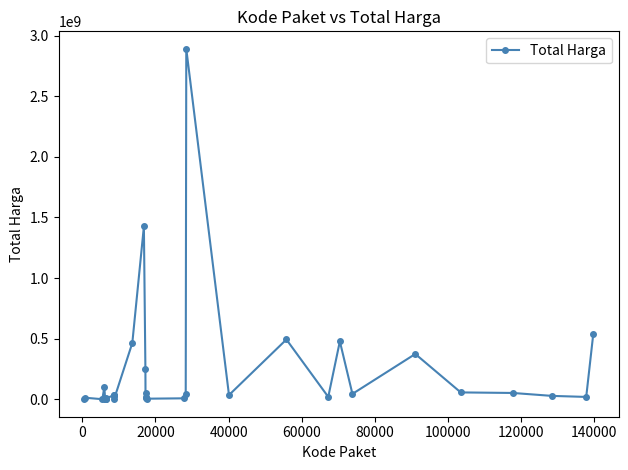

True or false: the data has more than 1 interior local peaks.

True